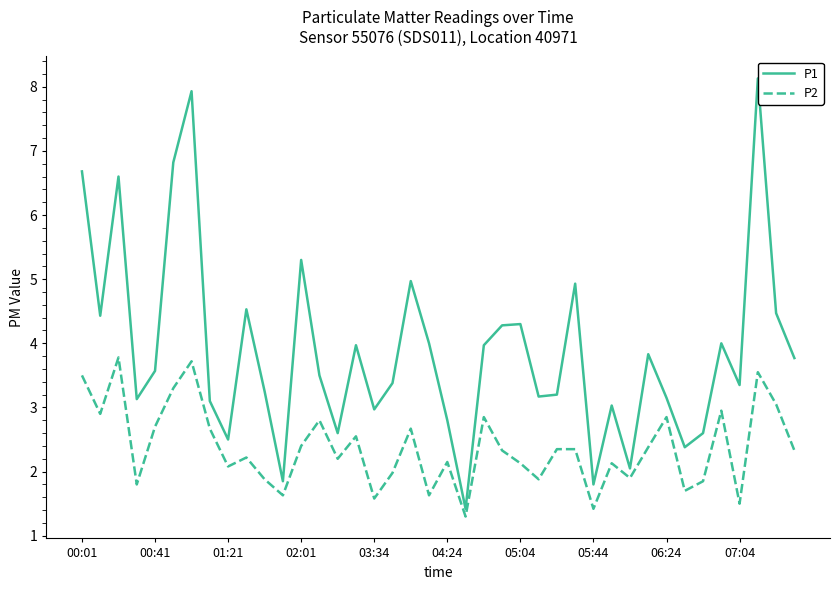

How many categories are shown in the chart?

40